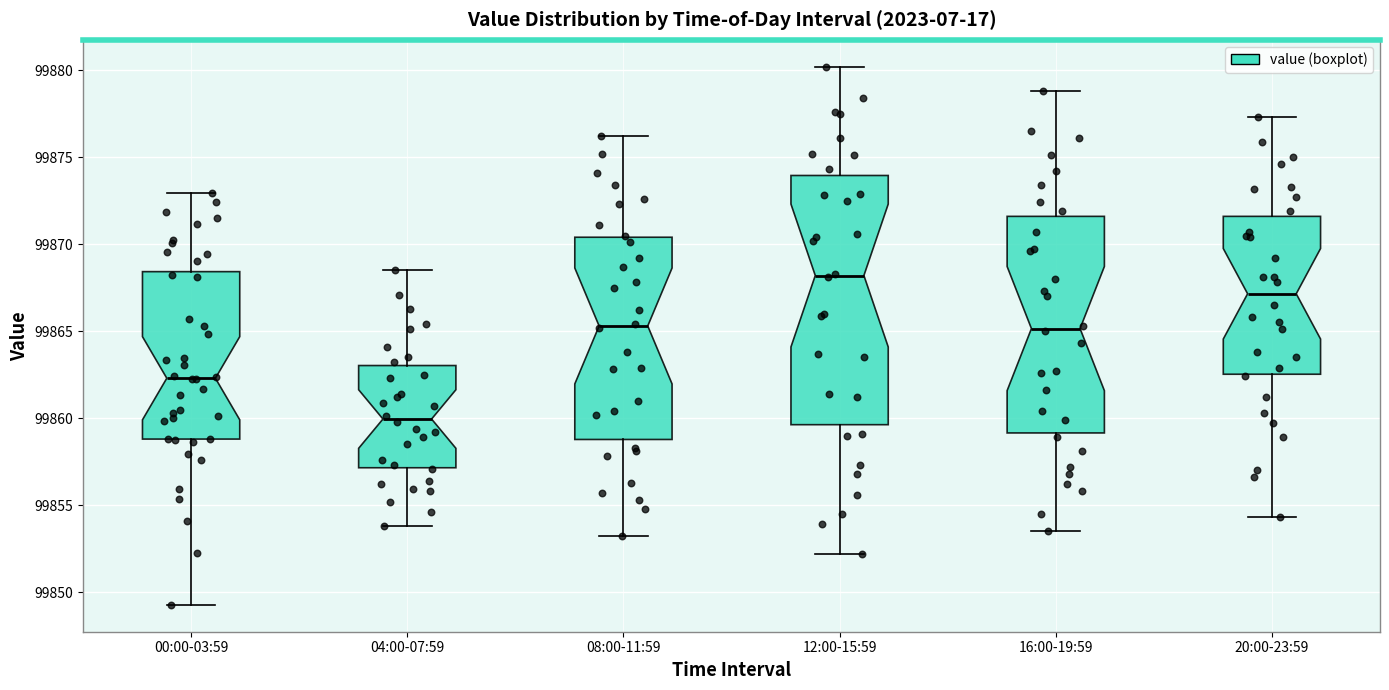

Reading left to right, read every box against the y-axis: the position of its median line, the range the box covers, and the ends of its whiskers. The values are not printed on the chart, so give them approximately, as read against the axis.

00:00-03:59: median 99862.5, box 99859.0 to 99868.5, whiskers 99849.5 to 99873.0
04:00-07:59: median 99860.0, box 99857.0 to 99863.0, whiskers 99854.0 to 99868.5
08:00-11:59: median 99865.5, box 99859.0 to 99870.5, whiskers 99853.0 to 99876.0
12:00-15:59: median 99868.0, box 99859.5 to 99874.0, whiskers 99852.0 to 99880.0
16:00-19:59: median 99865.0, box 99859.0 to 99871.5, whiskers 99853.5 to 99879.0
20:00-23:59: median 99867.0, box 99862.5 to 99871.5, whiskers 99854.5 to 99877.5